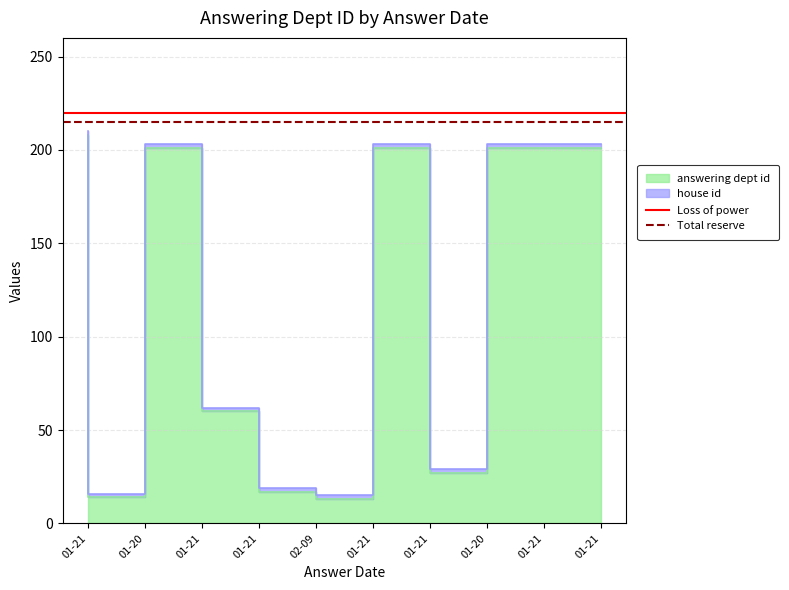

What is the difference between the highest and lowest values at 01-20?

5